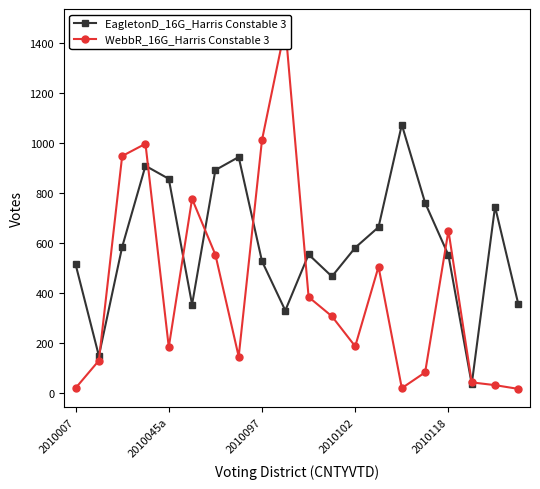

What is the maximum value for EagletonD_16G_Harris Constable 3?

1073